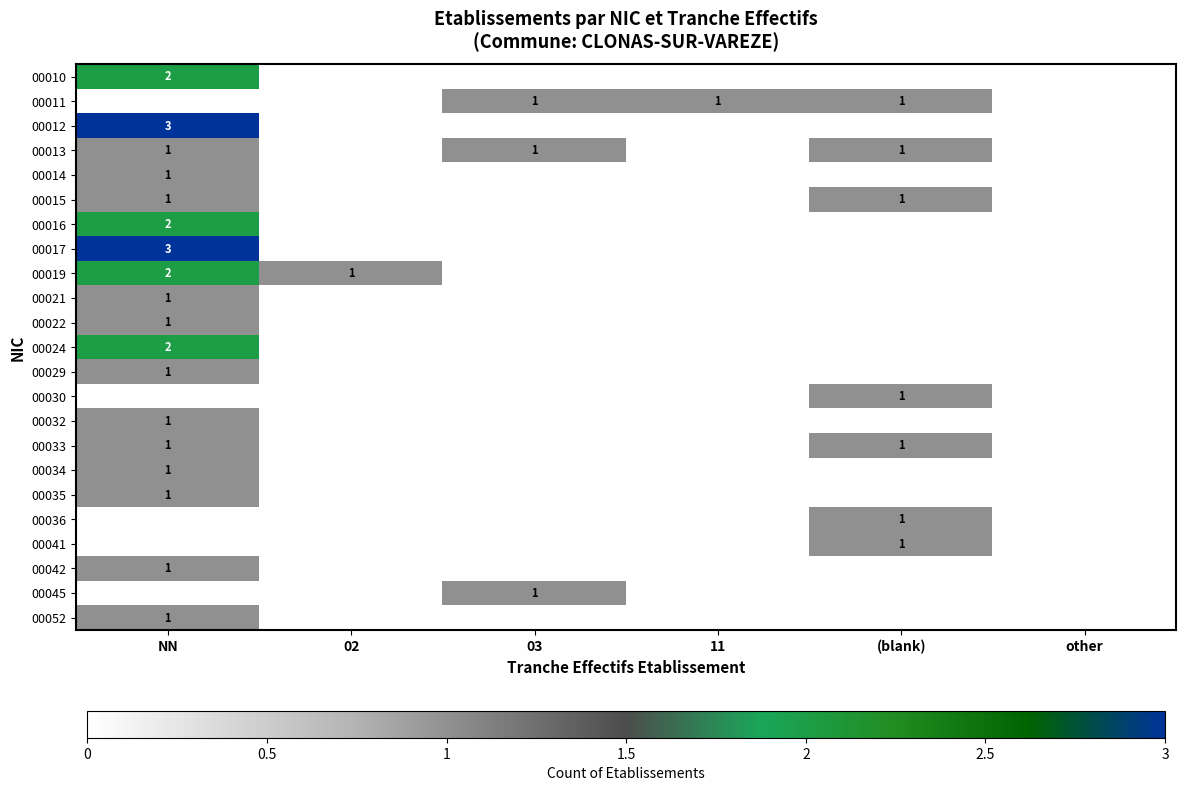

The value of 00021 at NN is 2. True or false?

False